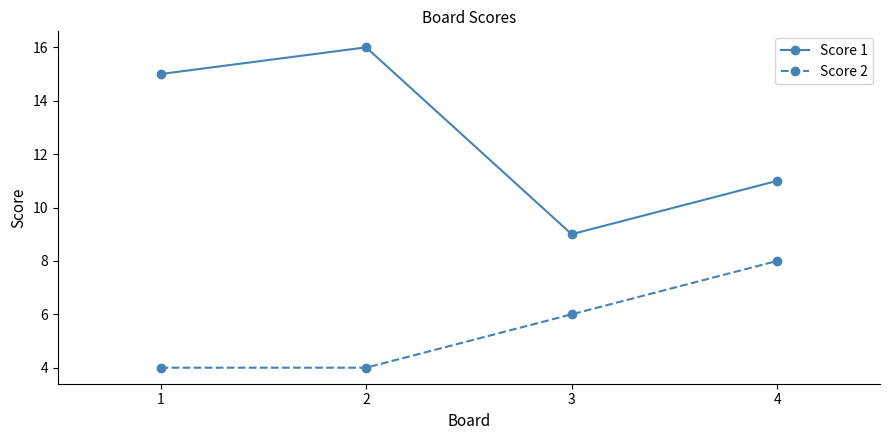

Reading left to right, transcribe all the data shown in this chart.

Score 1: 15	16	9	11
Score 2: 4	4	6	8